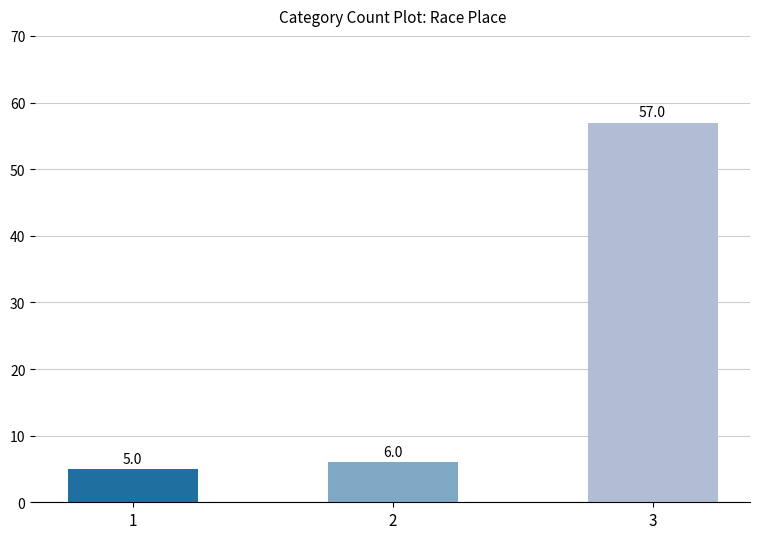

Is it true that the value at 1 is 5?

True